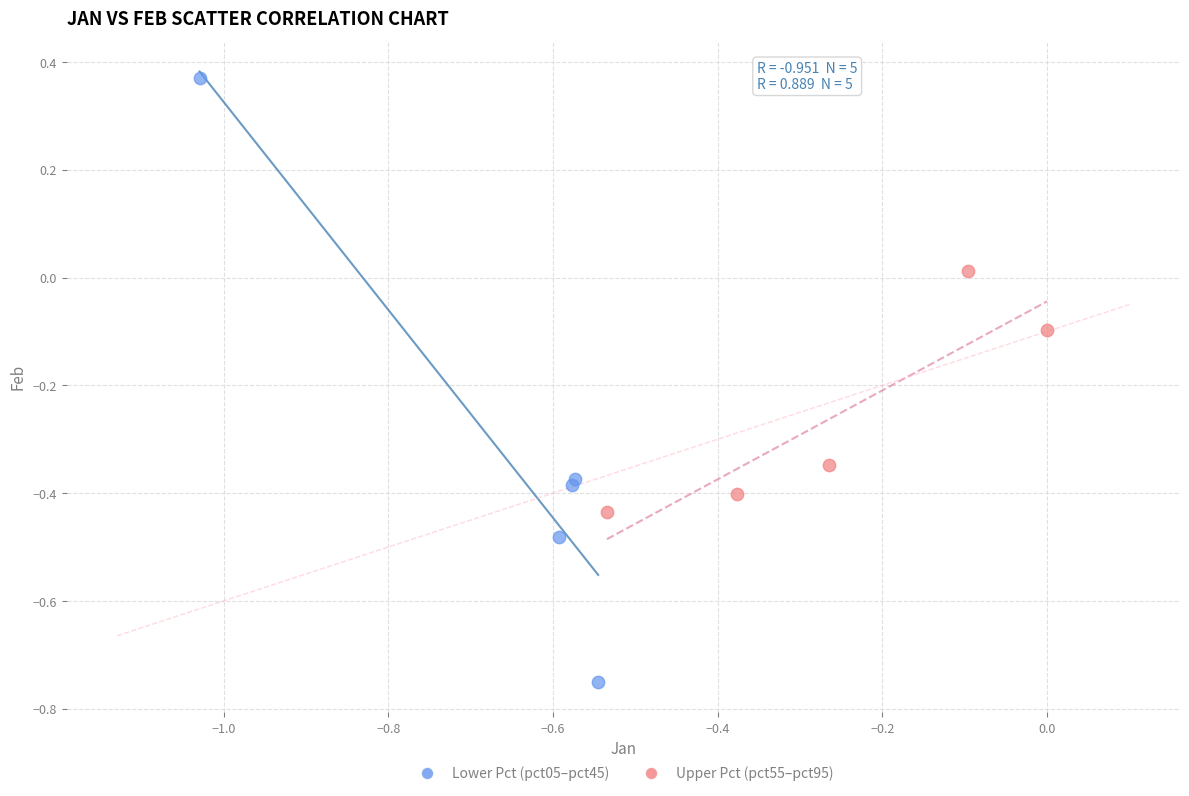

What are all the series names shown in the legend?

Lower Pct (pct05–pct45), Upper Pct (pct55–pct95)